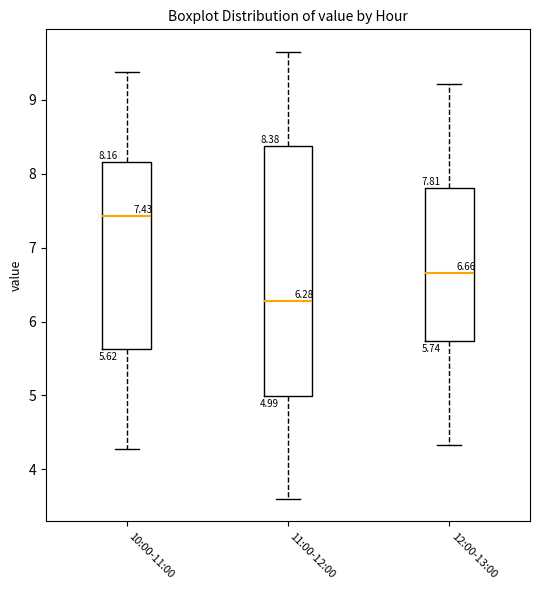

Which box is the tallest, from its lower edge to its upper edge?

11:00-12:00